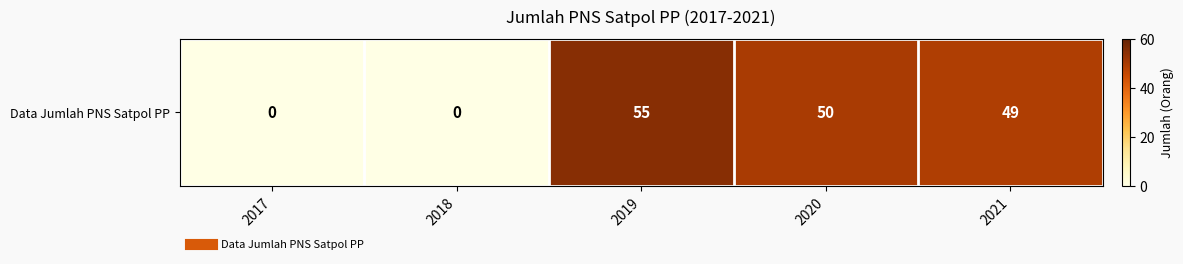

Which label corresponds to the smallest value in the chart?

2017